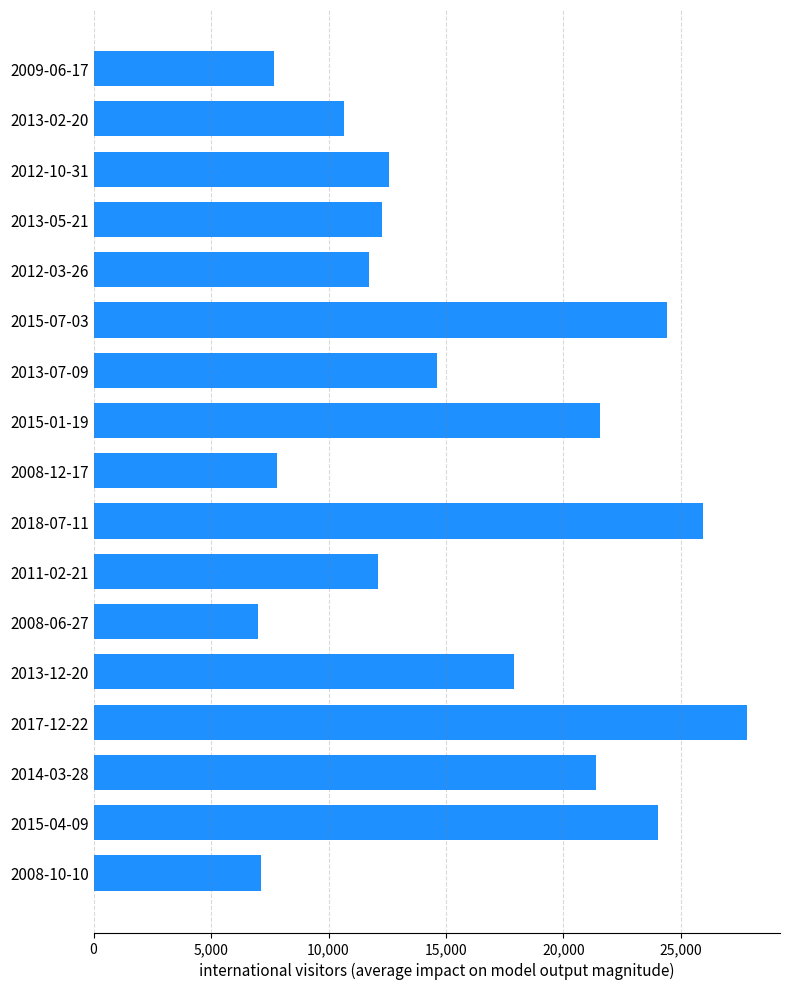

What is the minimum value shown in the chart?

6991